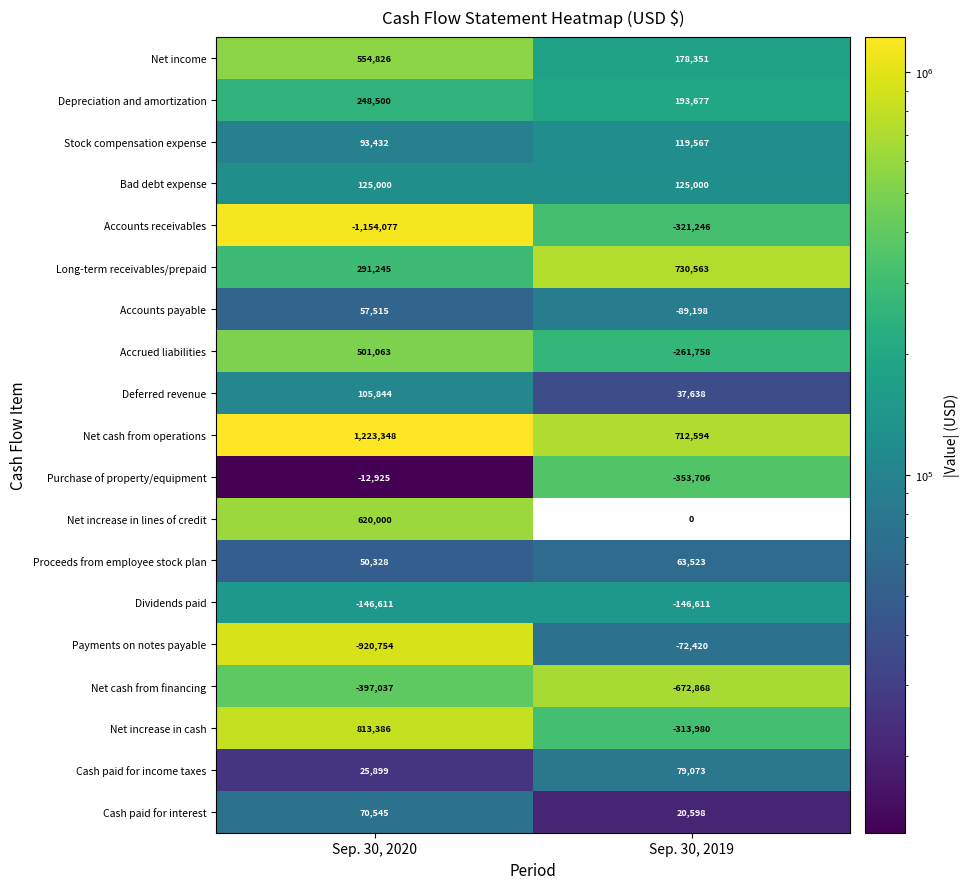

At which label does Net income reach its peak?

Sep. 30, 2020